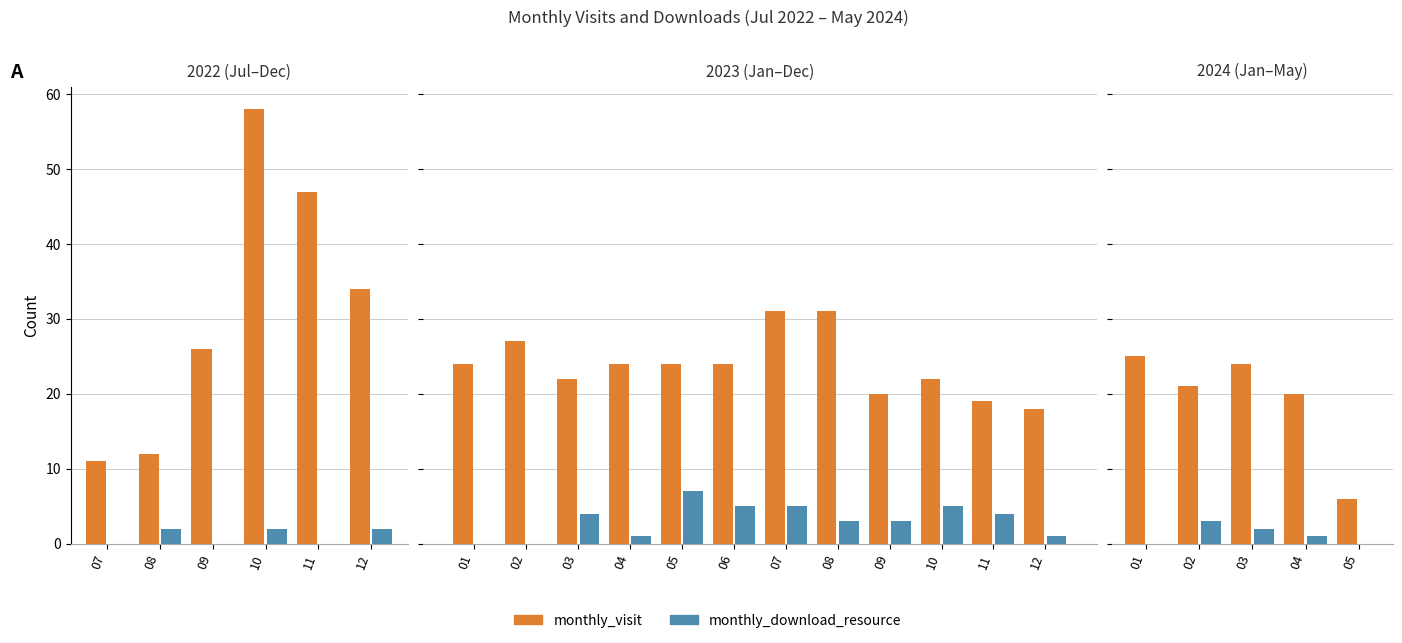

Are the bars horizontal?

No